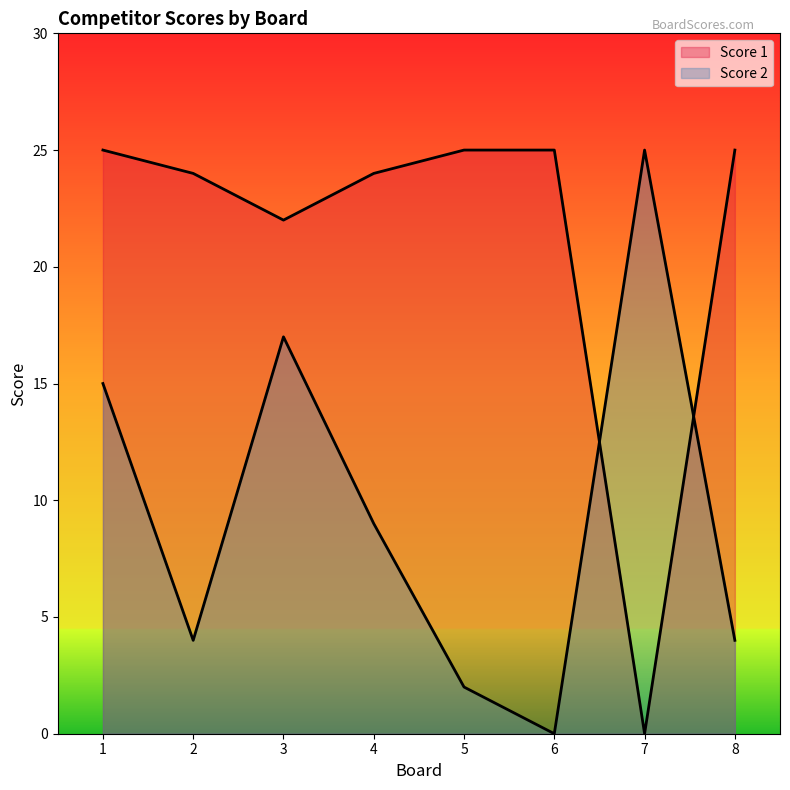

Is it true that Score 1 equals 25 at 6?

True